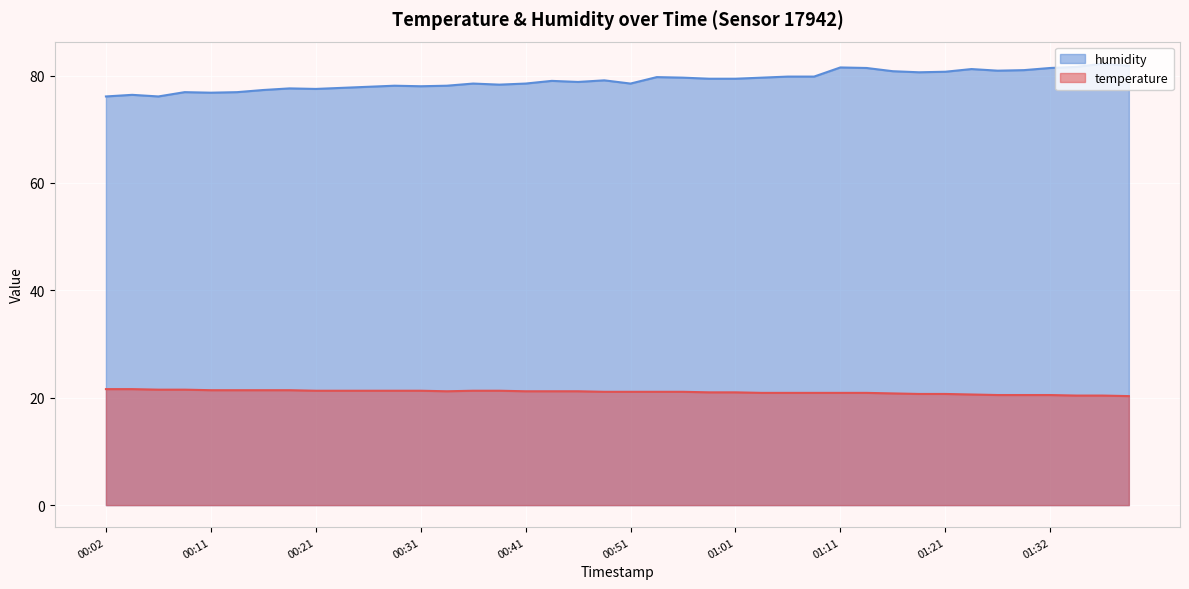

What is the difference between the temperature values at 00:09 and 01:19?

0.8